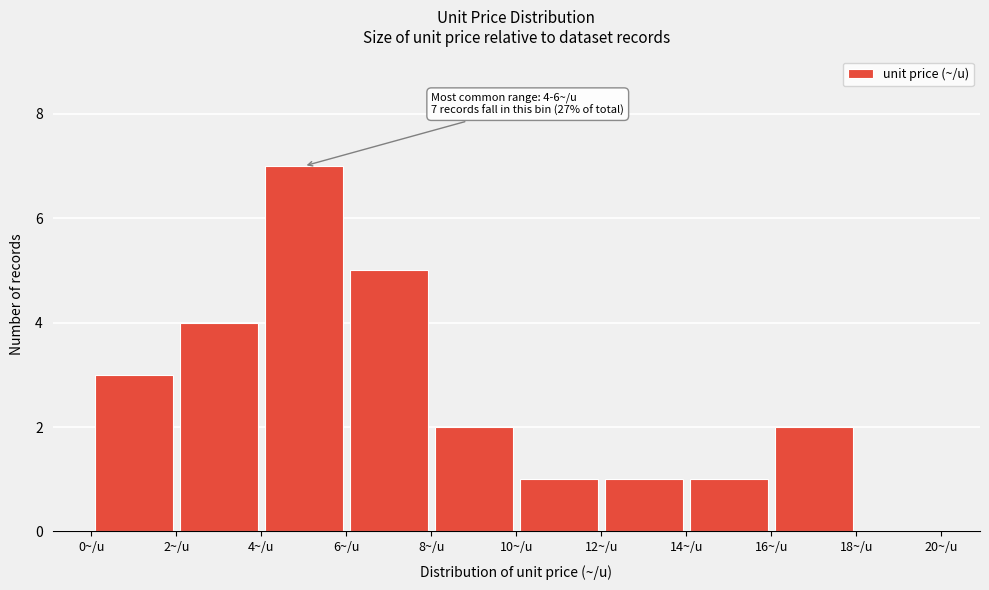

Which range on the x-axis has the tallest bar?

4 to 6